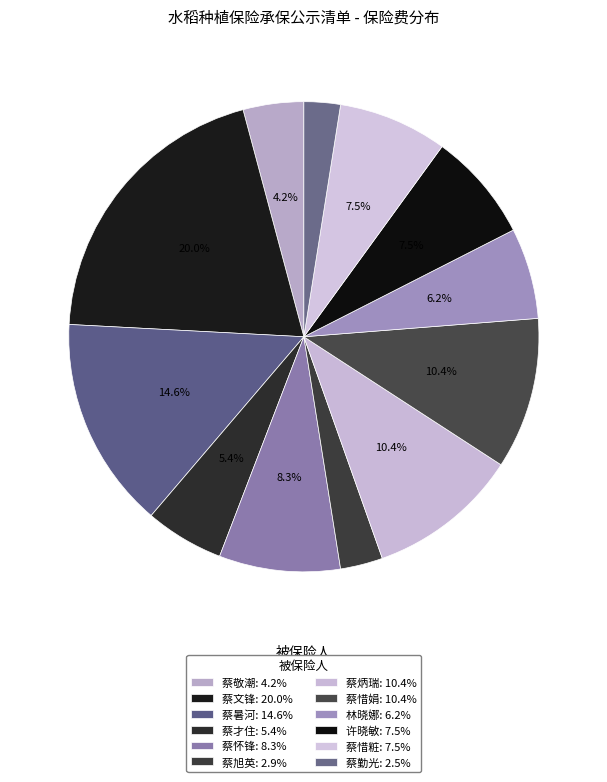

How many slices are in this pie chart?

12